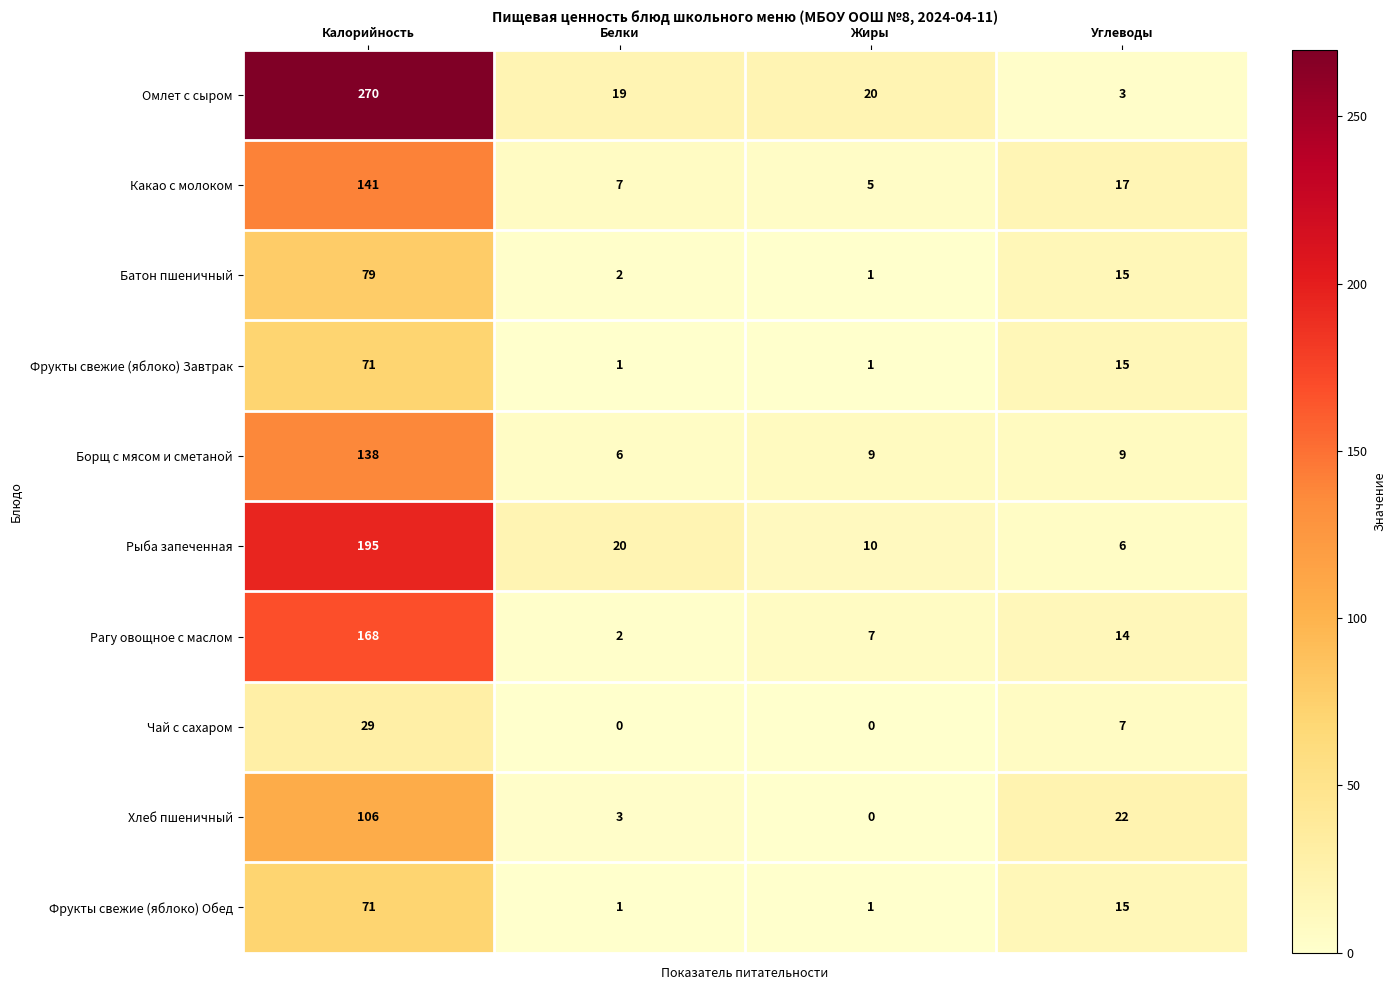

List the labels in order of Рагу овощное с маслом value, smallest first.

Белки, Жиры, Углеводы, Калорийность